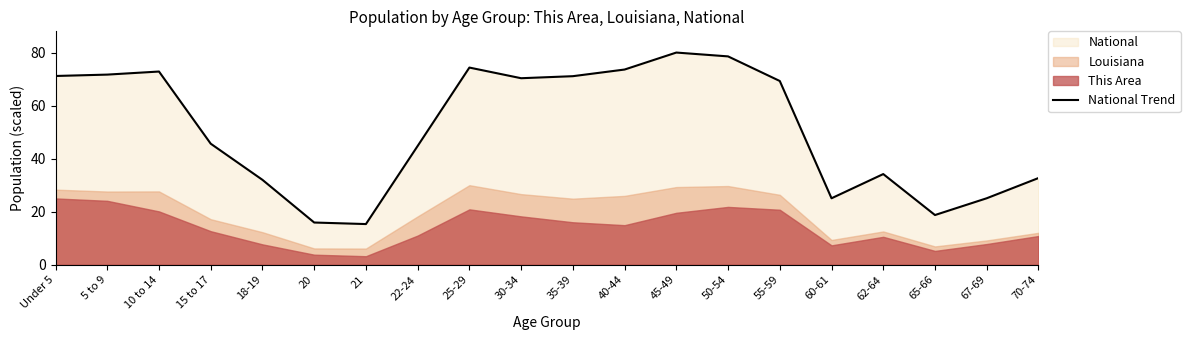

Where does the data first go above 69?

Under 5